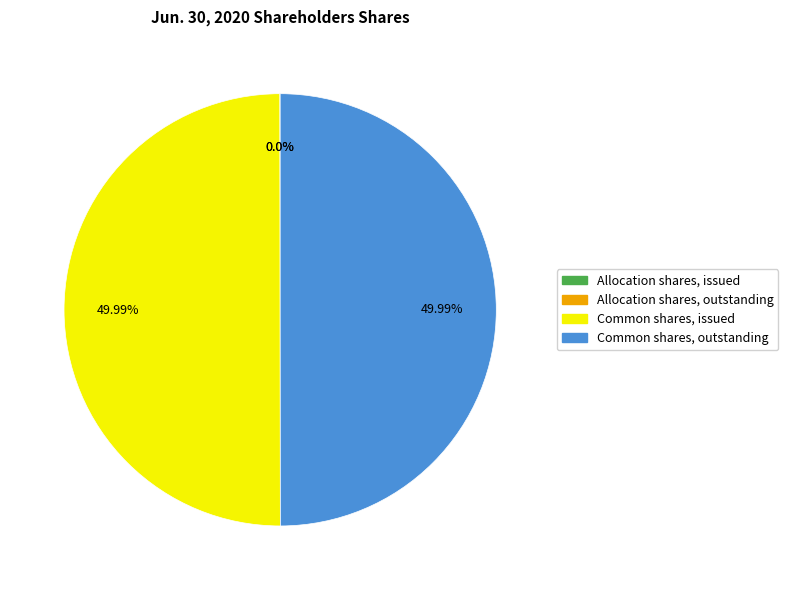

How many segments does this pie chart have?

4